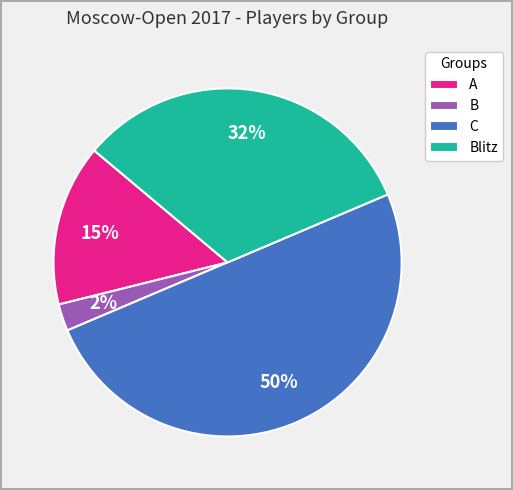

The A slice represents 24% of the pie. True or false?

False